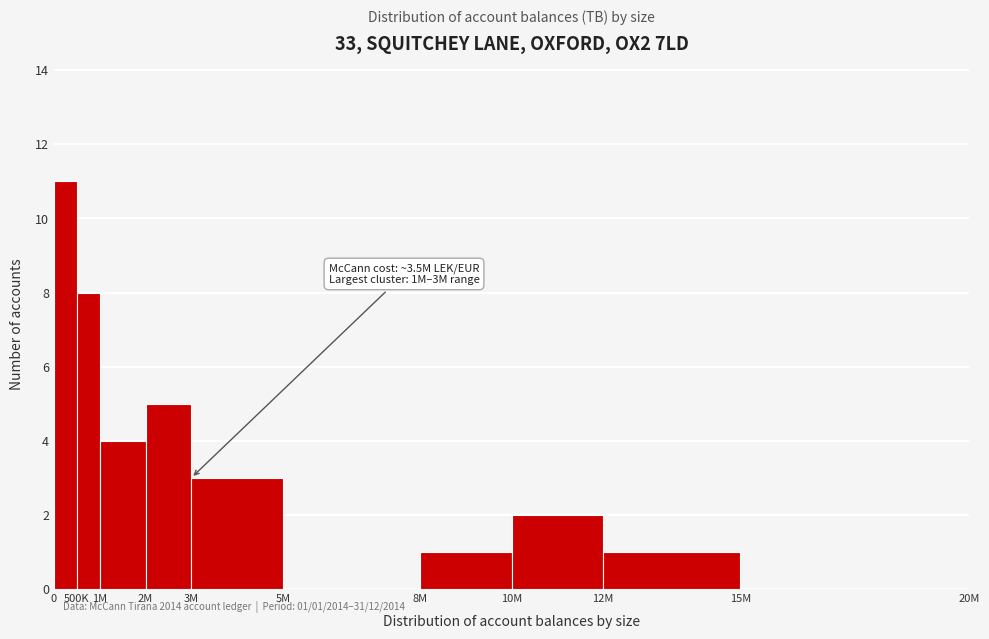

Reading right to left, what are all the values shown in this chart?

15M=0	12M=1	10M=2	8M=1	5M=0	3M=3	2M=5	1M=4	500K=8	0=11